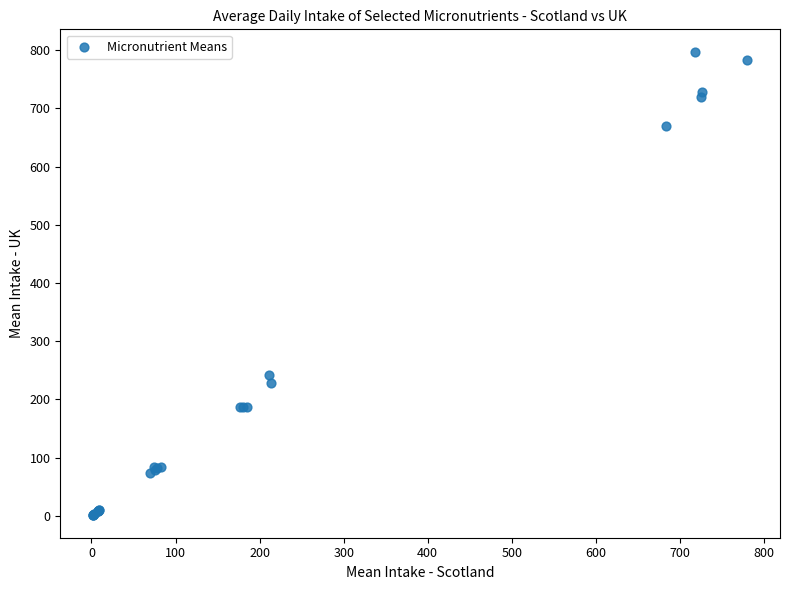

What Y value in the scatter plot is closest to 399?

241.3